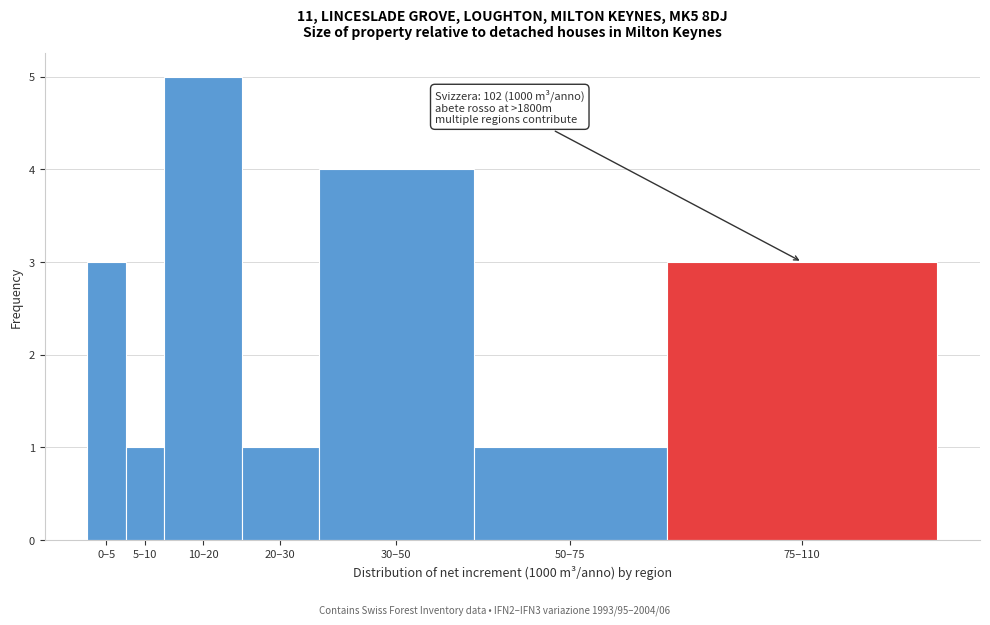

Reading left to right, list all the values displayed in this chart.

3	1	5	1	4	1	3